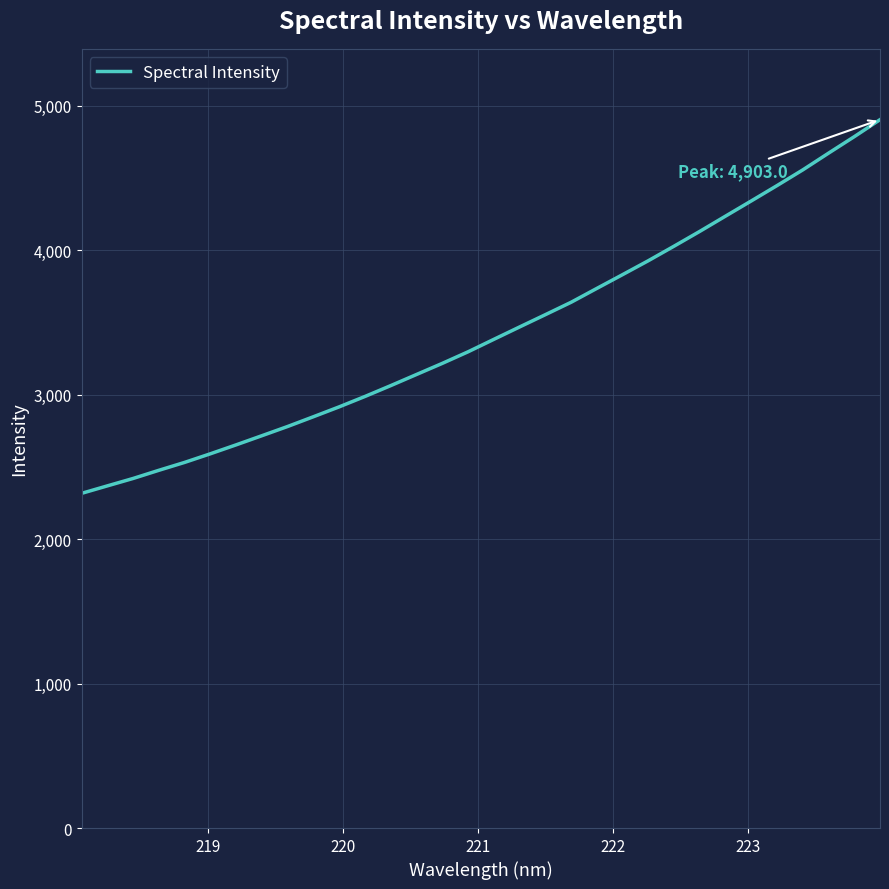

Reading left to right, transcribe all the data shown in this chart.

2316.4	2368.2	2419.6	2476.1	2530.9	2590.6	2652.4	2715.8	2779.7	2847.2	2915.6	2987.5	3062.6	3139.6	3216.5	3296.6	3382.7	3468.4	3553.5	3639.3	3735.3	3830.7	3927.1	4027.7	4130.3	4235.8	4340.9	4447.1	4555.6	4671.3	4785.4	4903.0